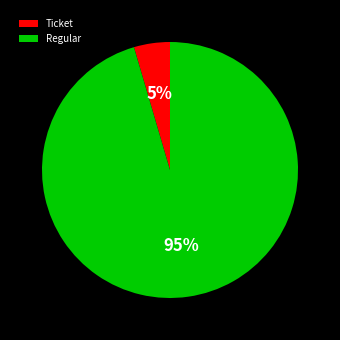

Which slice is the largest?

Regular